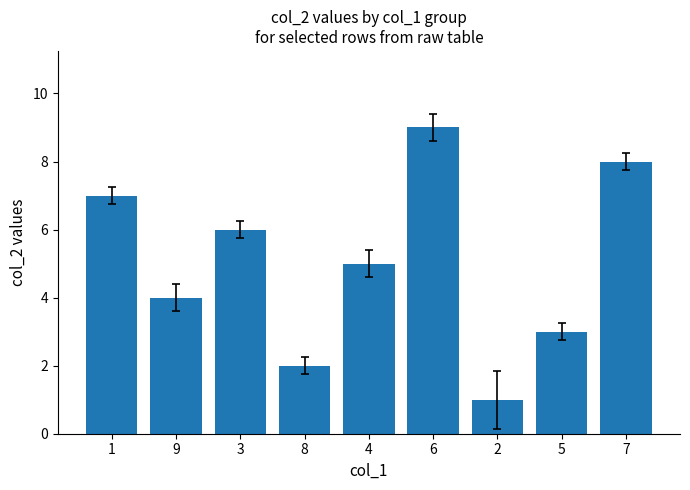

Count the values in the range 3 to 7.

5